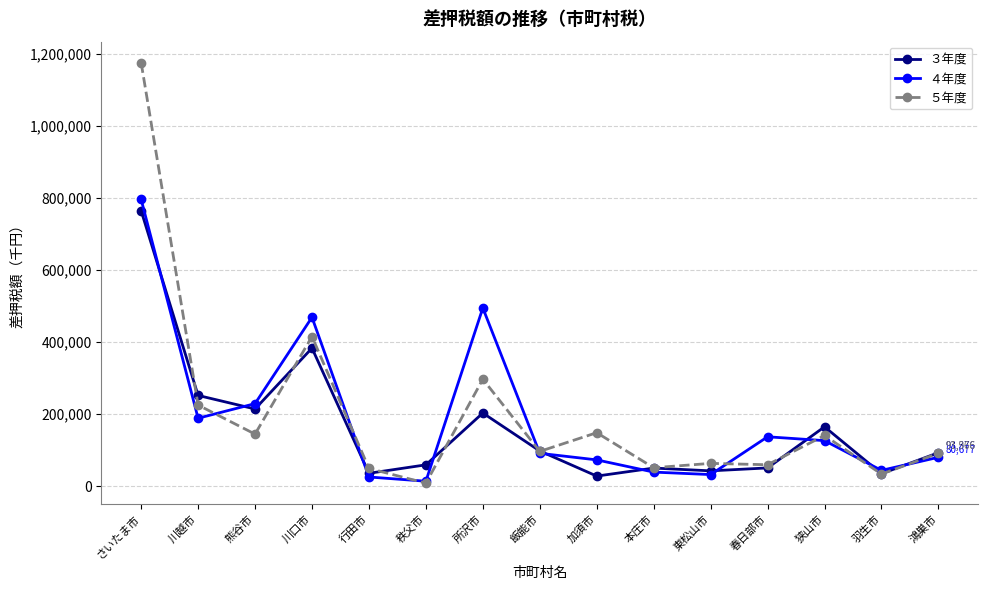

Is it true that ５年度 equals 494705 at 所沢市?

False